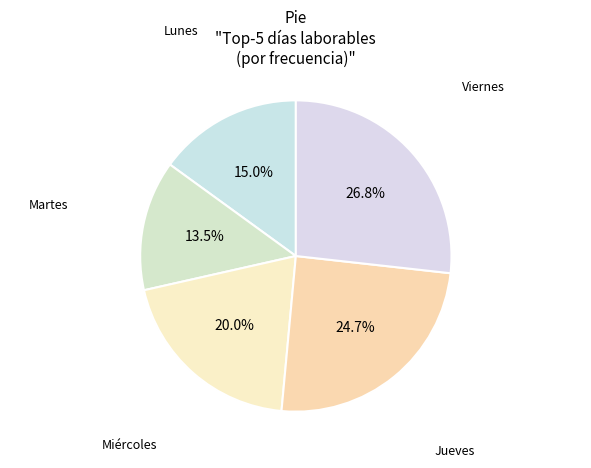

To the nearest percent, what is the difference between the largest and smallest slice percentages?

13%